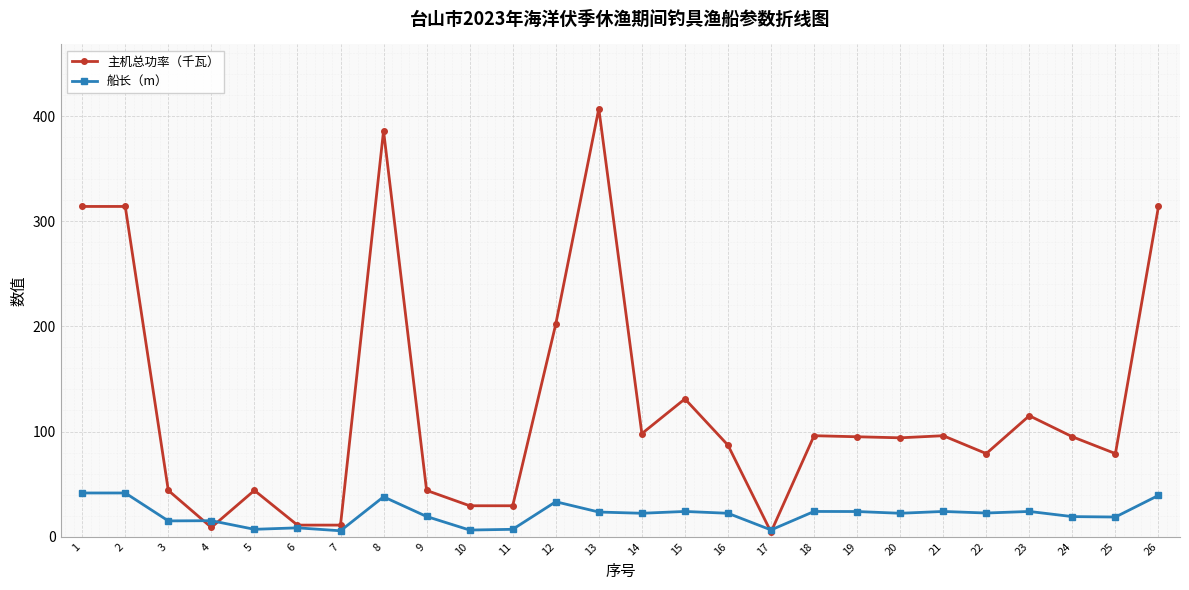

What is the minimum value for 主机总功率（千瓦）?

4.4